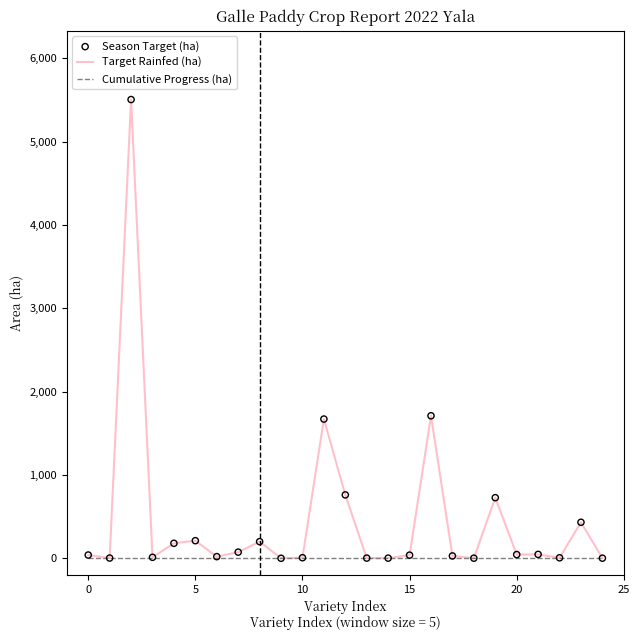

Which series has the largest total across all categories?

Target Rainfed (ha)